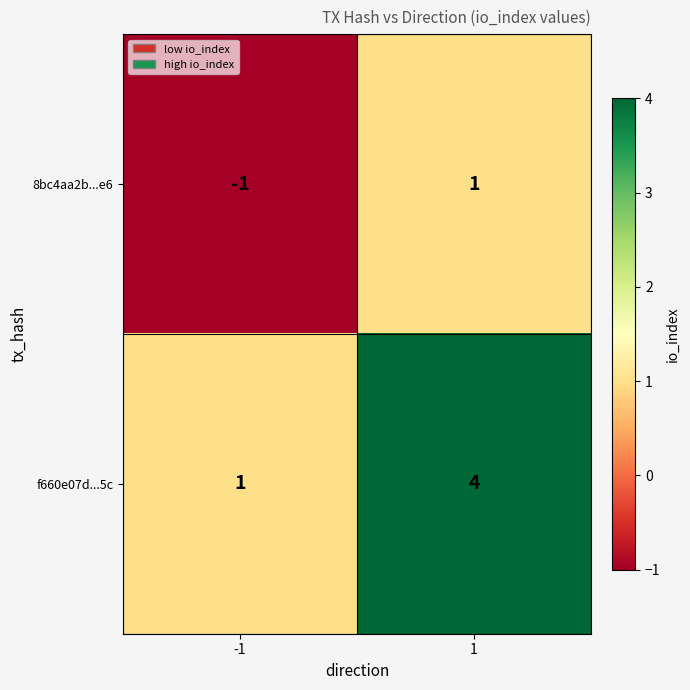

Reading left to right, extract all data points from this chart.

8bc4aa2b...e6: -1=-1	1=1
f660e07d...5c: -1=1	1=4